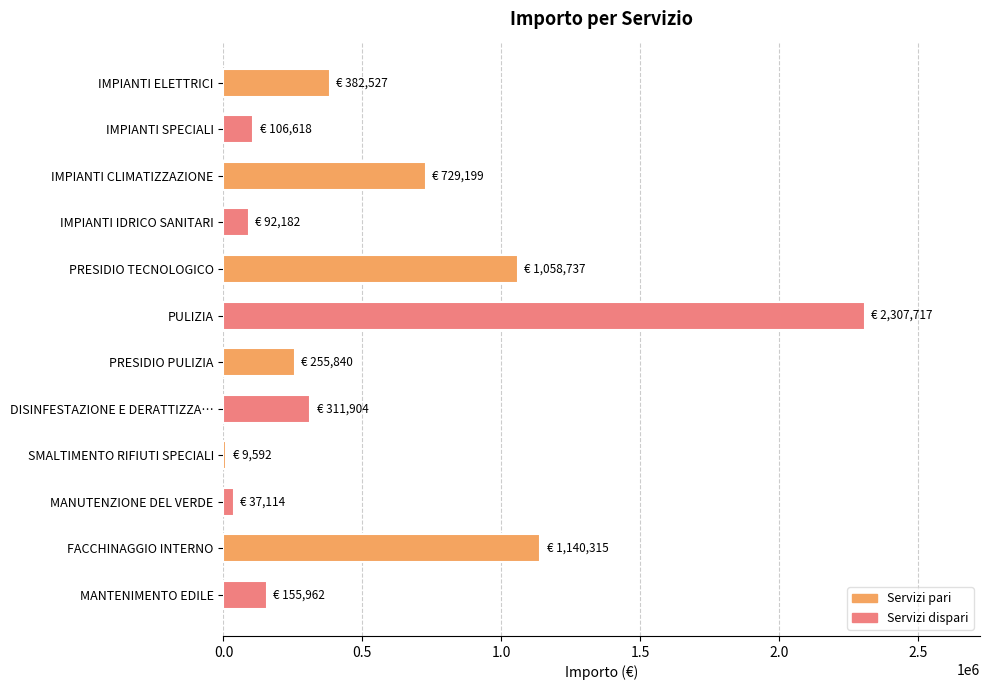

What is the smallest value displayed?

9592.0